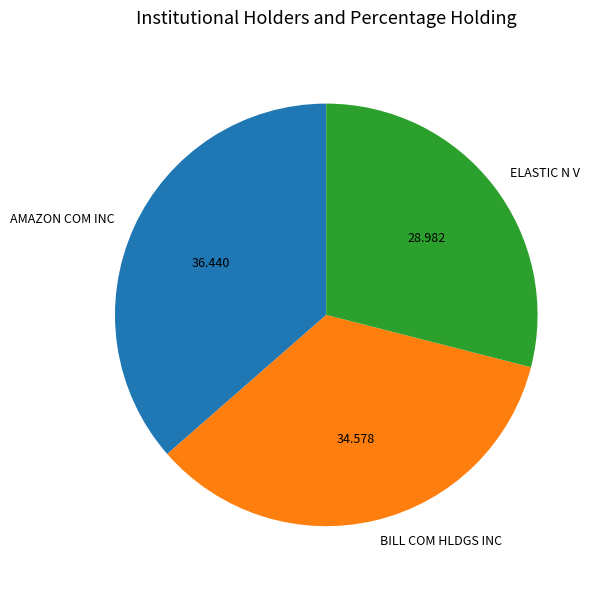

Rank the categories by value from highest to lowest.

AMAZON COM INC, BILL COM HLDGS INC, ELASTIC N V